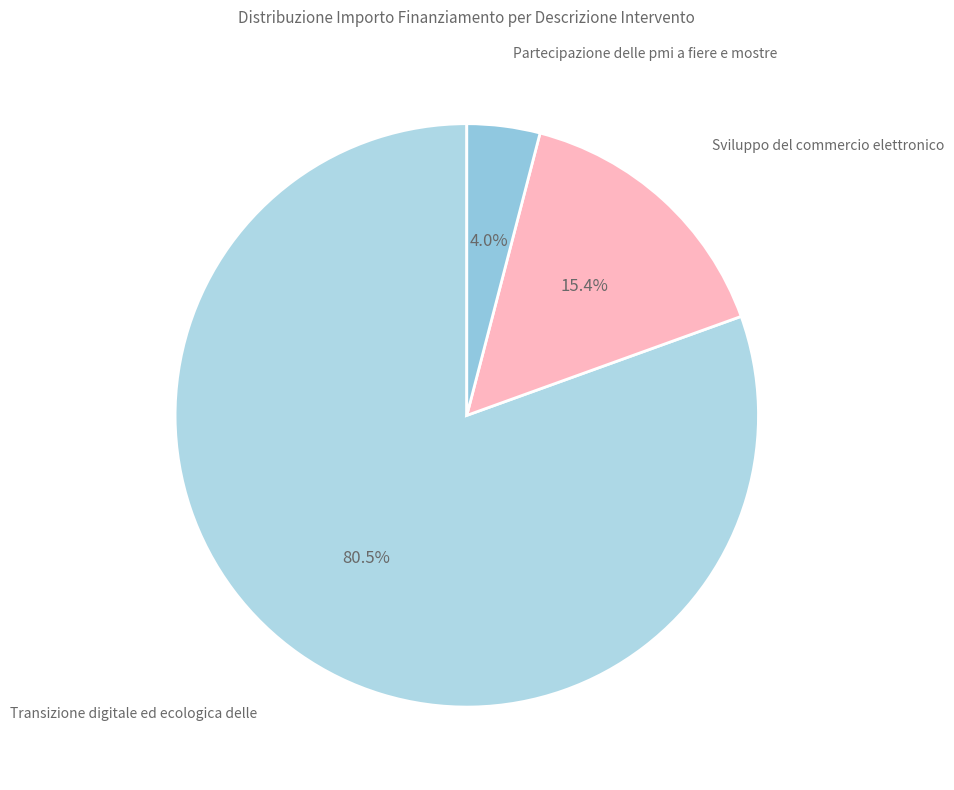

How many segments does this pie chart have?

3